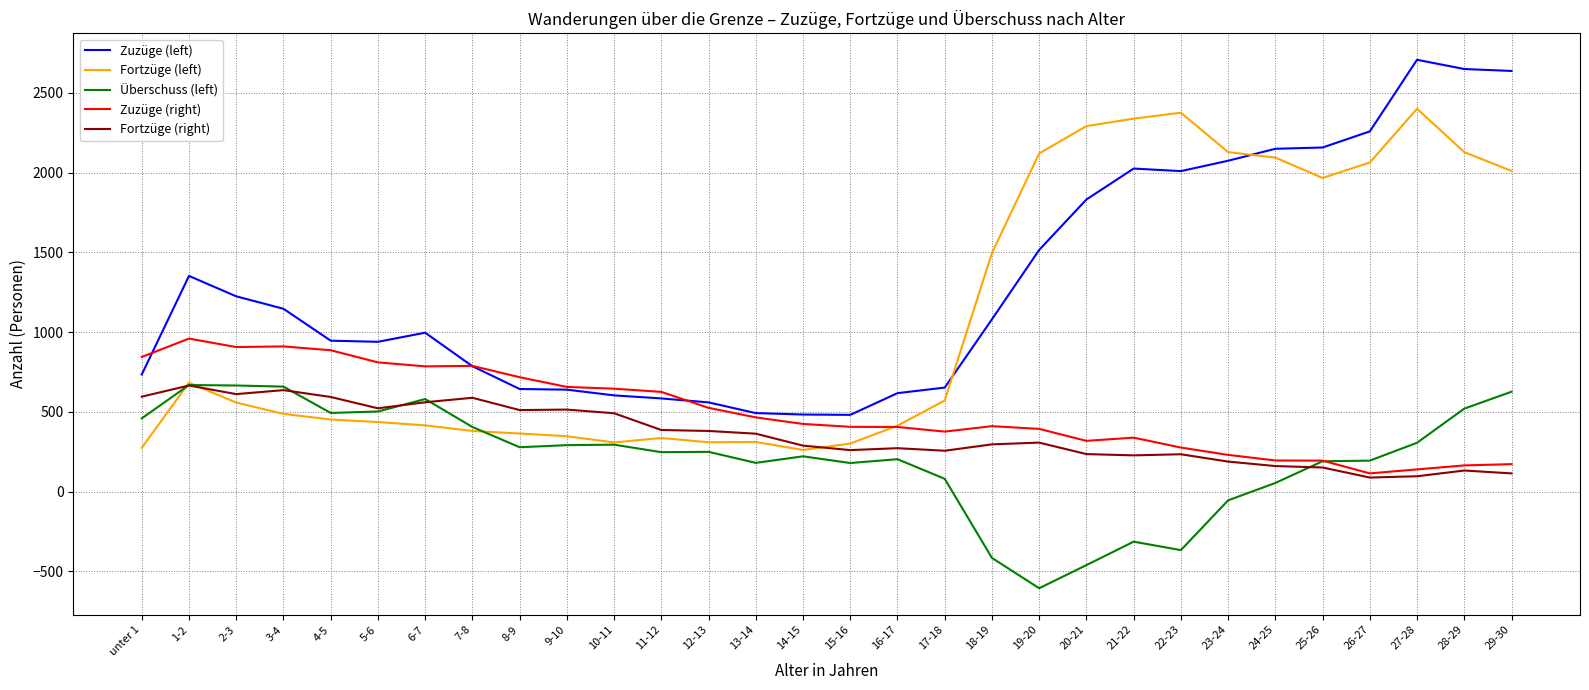

How many lines are shown in the chart?

5